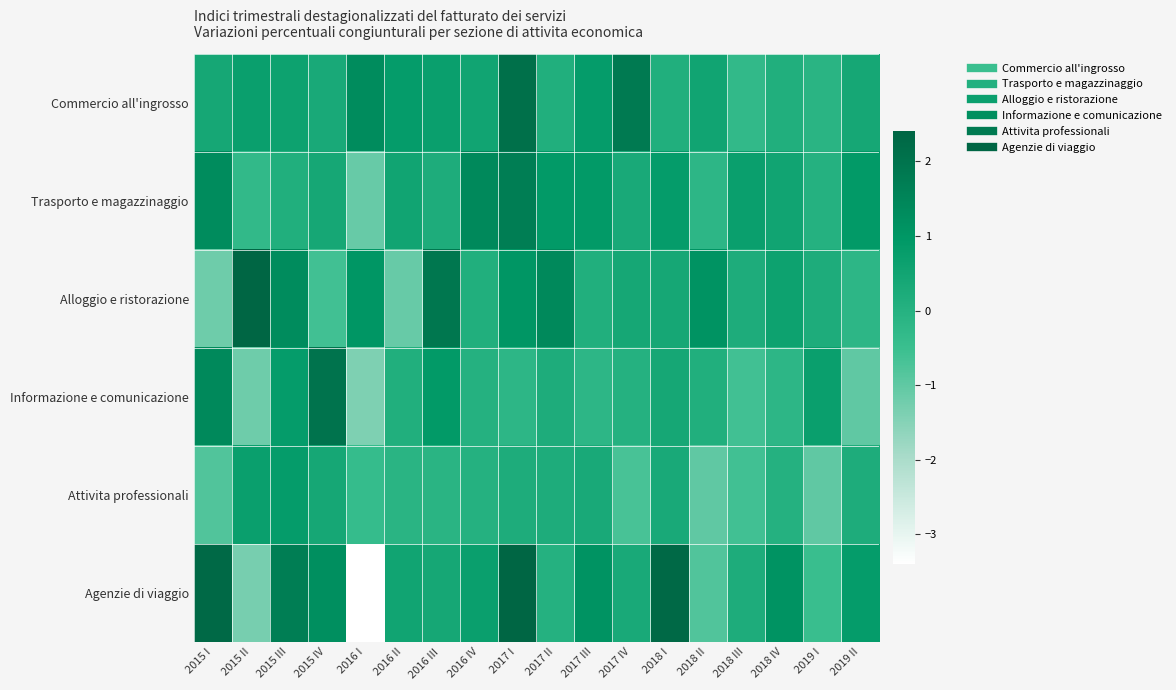

Which has a higher value, 2016 IV or 2019 II?

2016 IV